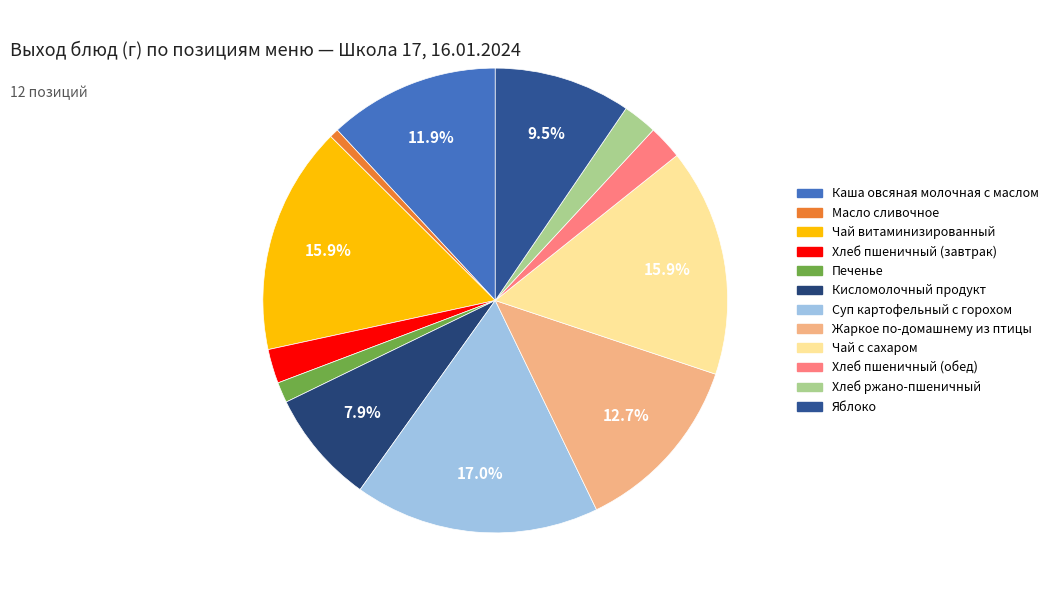

Is it true that Жаркое по-домашнему из птицы is 27% of the pie?

False